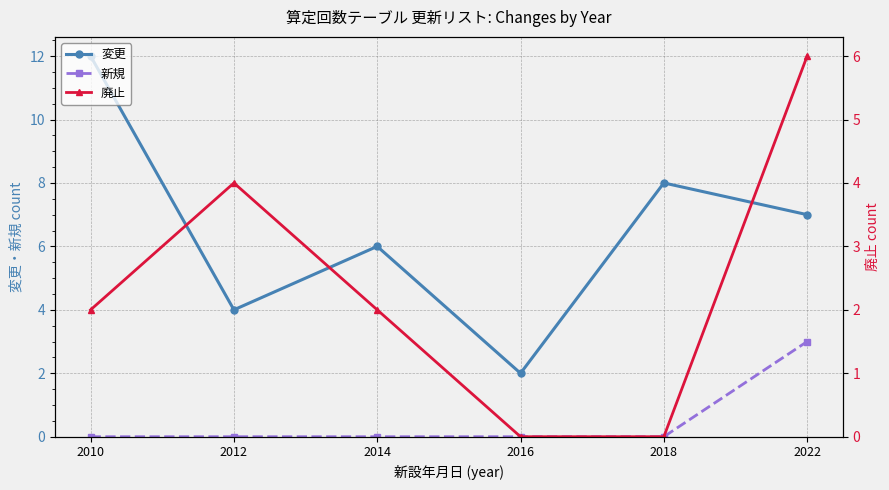

What is the difference between the maximum and second lowest values in the 変更 series?

8